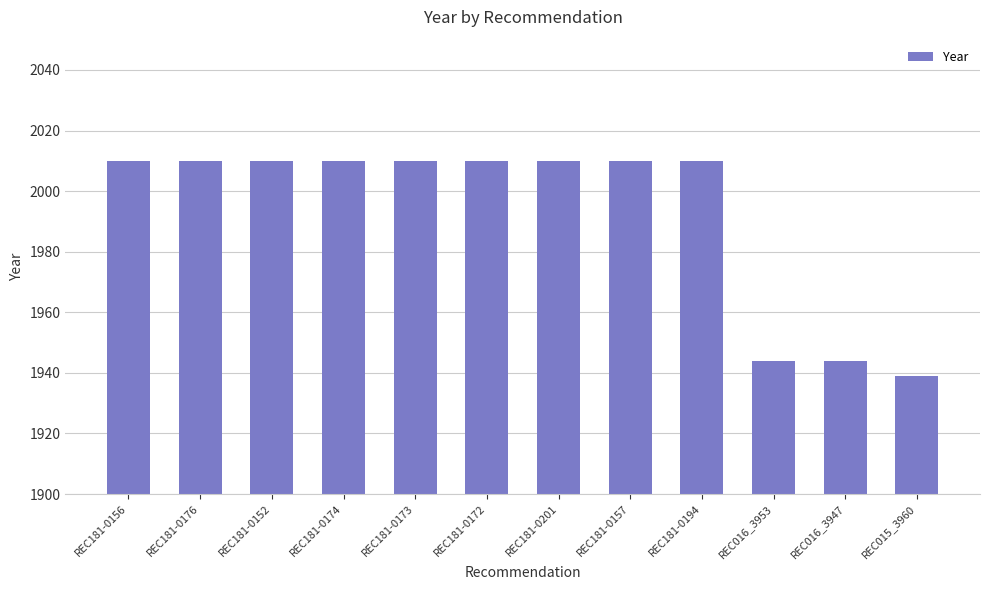

What is the label of the 10th bar from the left?

REC016_3953